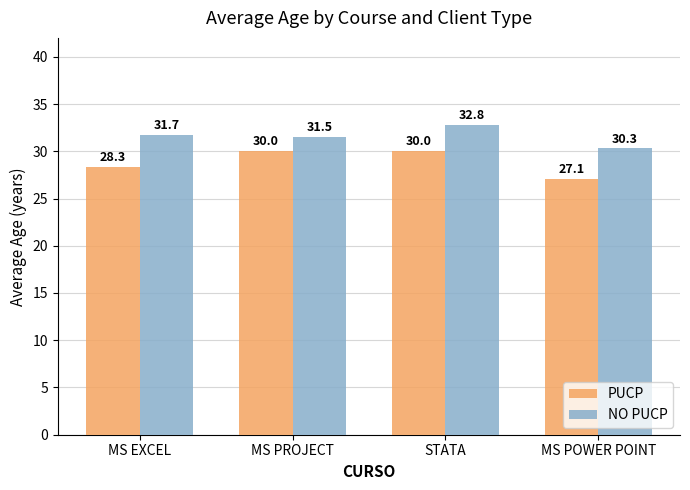

At which label does NO PUCP first exceed 31?

MS EXCEL